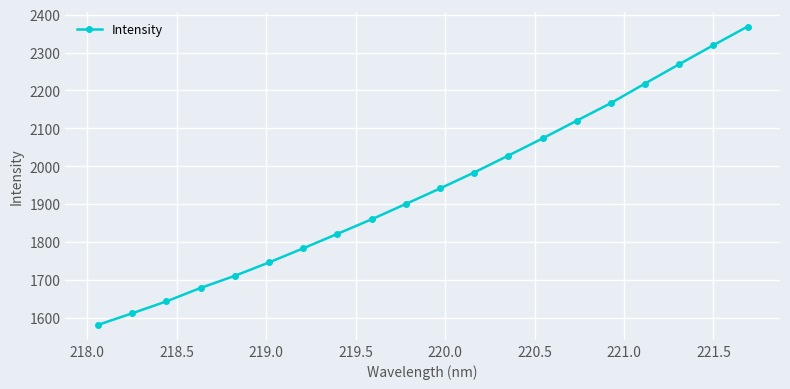

What is the sum of all values?

38823.7